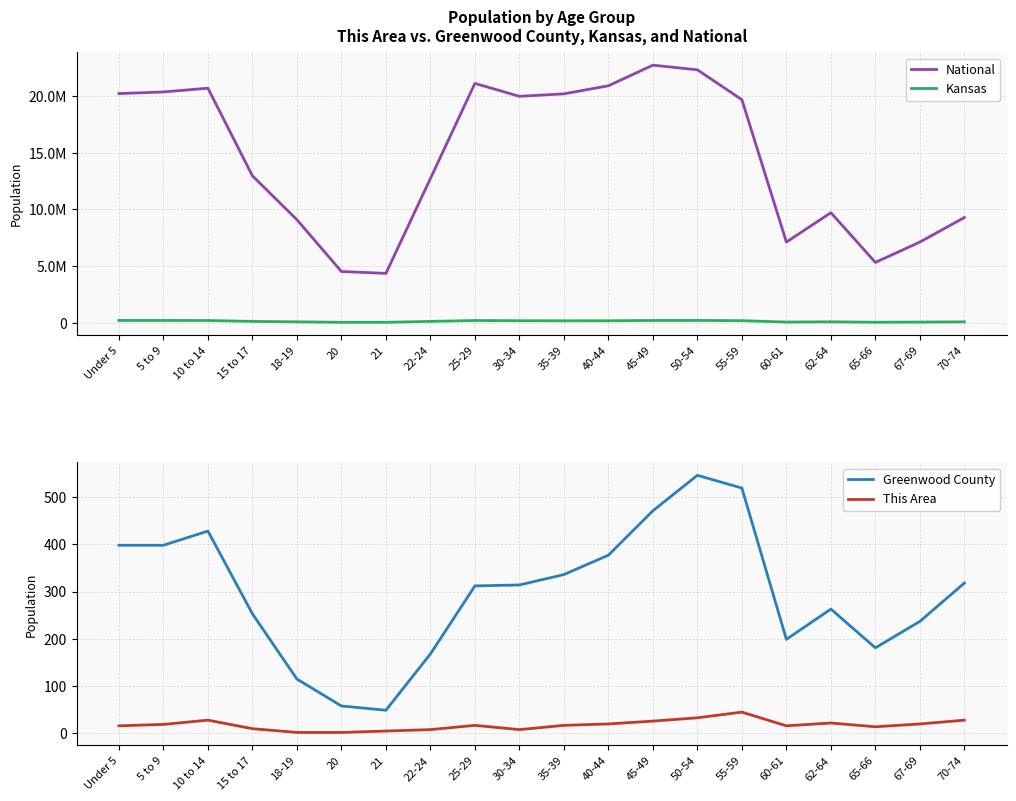

Rank the series by their maximum value, from lowest to highest.

This Area, Greenwood County, Kansas, National